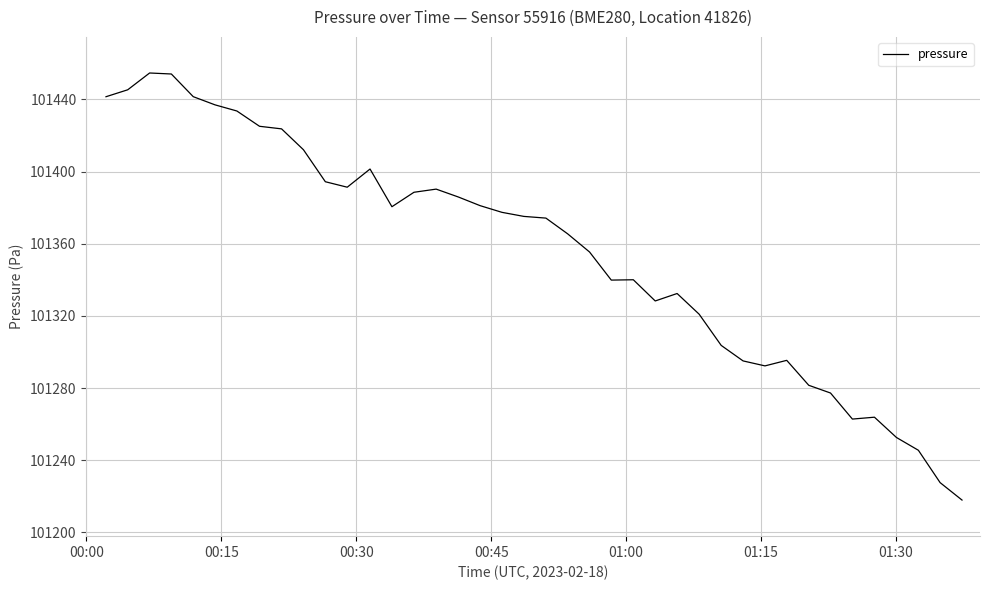

How many values are below 101375?

20